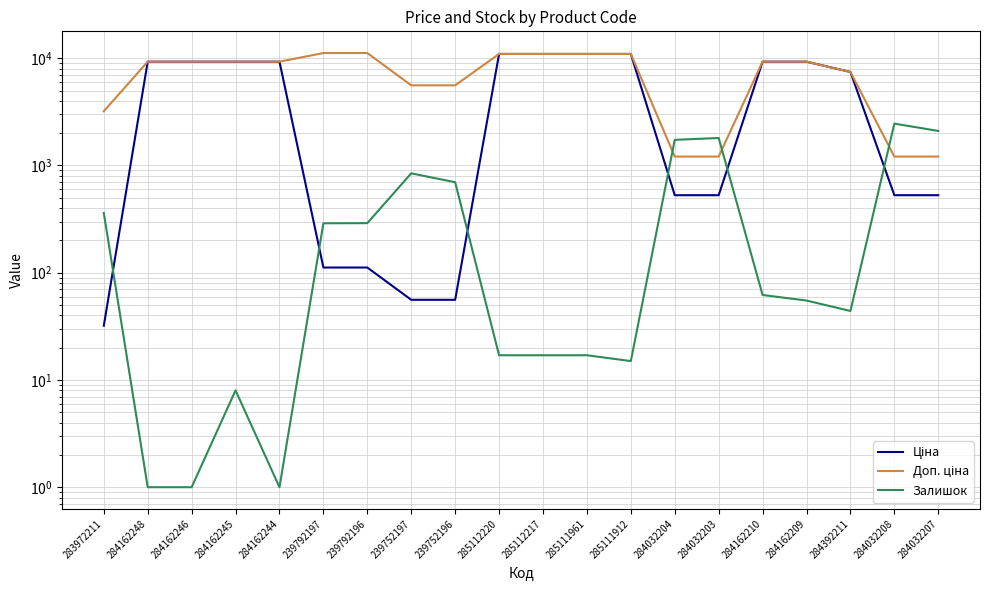

What is the greatest value displayed?

11182.0